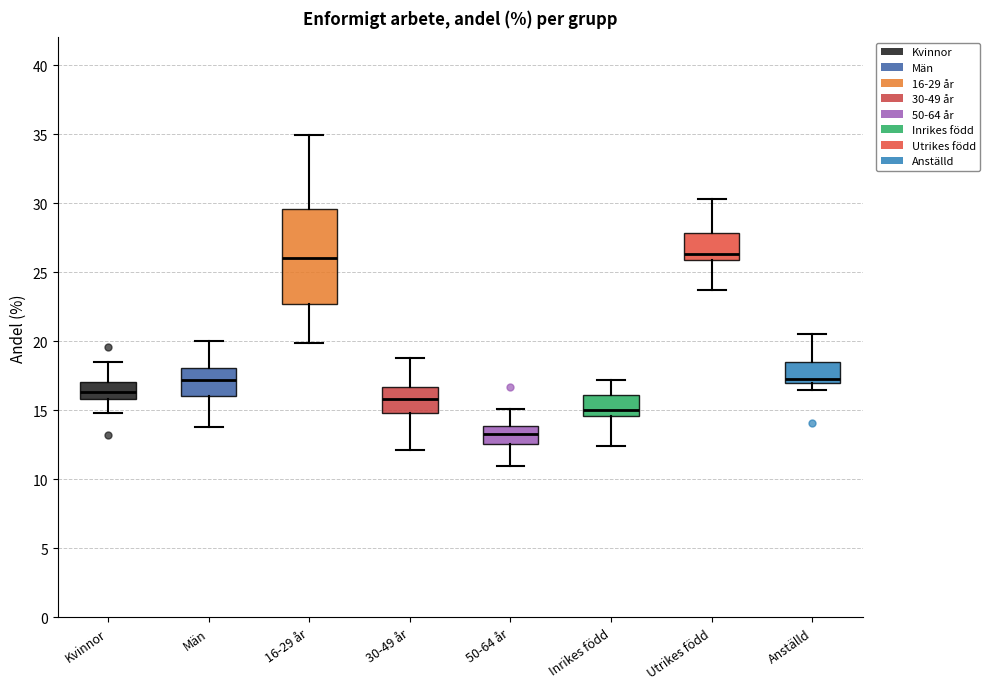

Which box is the tallest, from its lower edge to its upper edge?

16-29 år